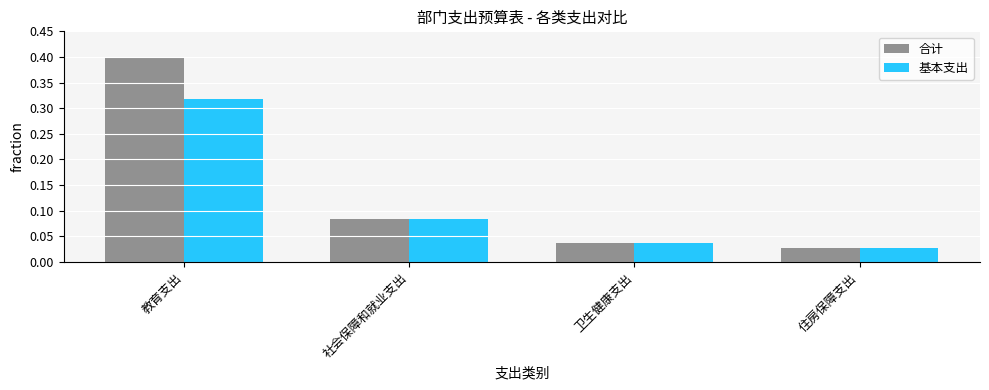

What is the maximum value shown in the chart?

0.4